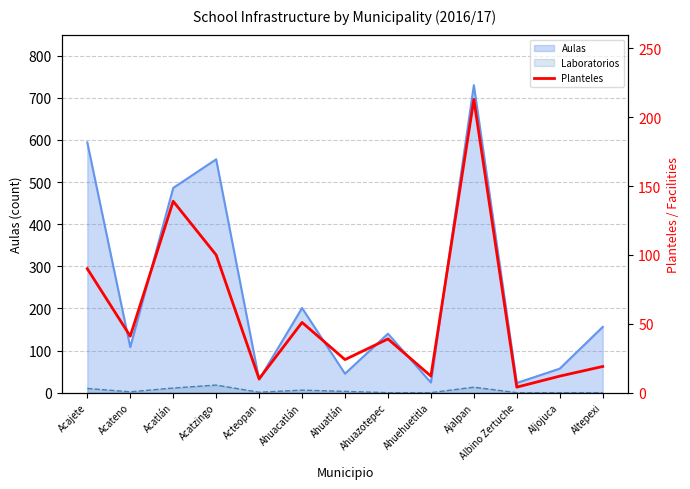

Does the chart have visible grid lines?

Yes